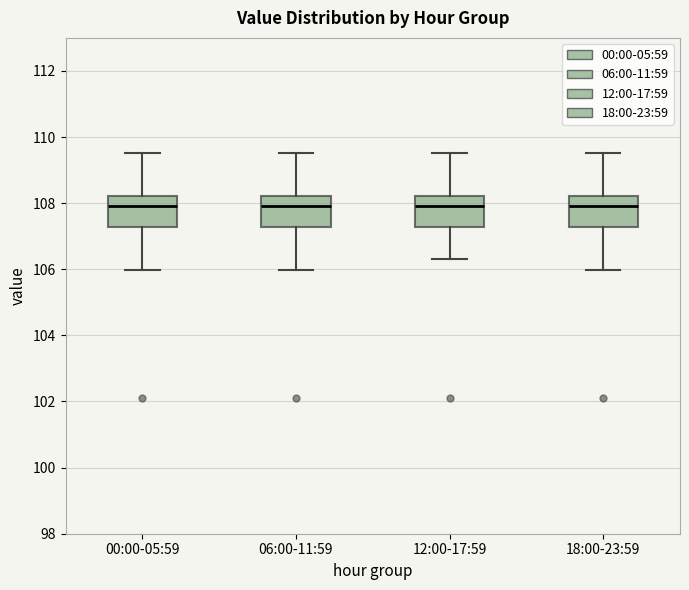

Where does the median line of the box for 00:00-05:59 sit on the y-axis? The values are not printed on the chart, so give them approximately, as read against the axis.

108.0